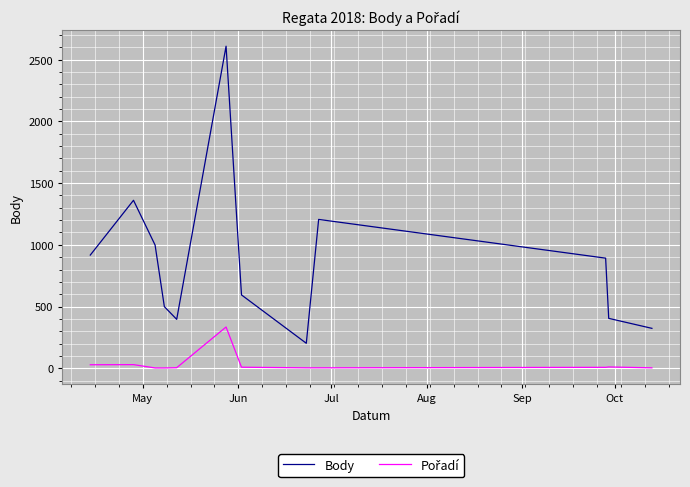

What is the highest value of the Body series?

2610